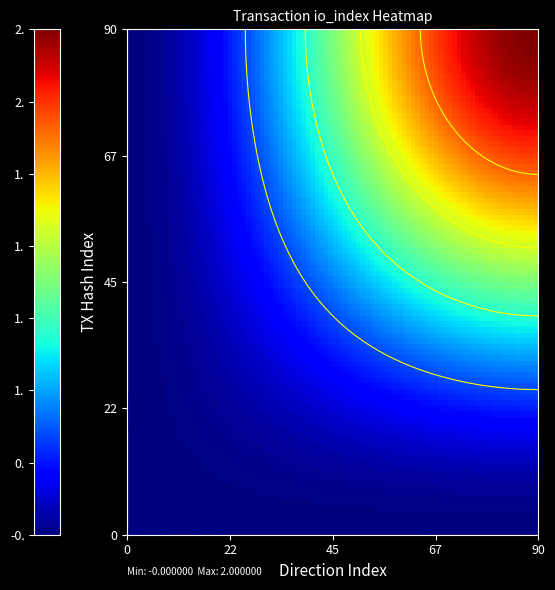

The a886e457866e276599bb80de00c40c2907240bc series shows 0 at direction. True or false?

False